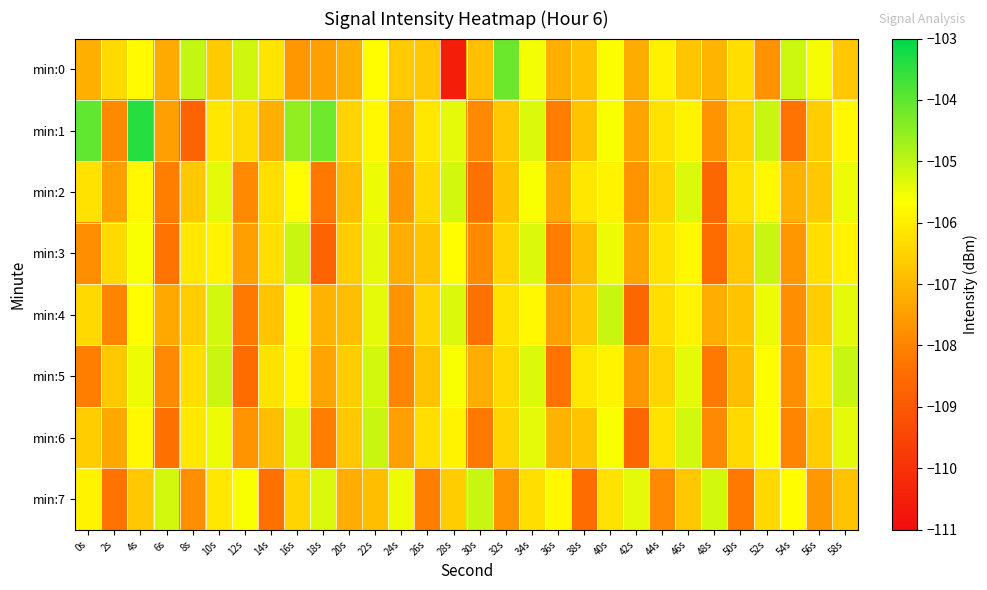

Between 28s and 52s, which series saw the biggest shift?

min:0